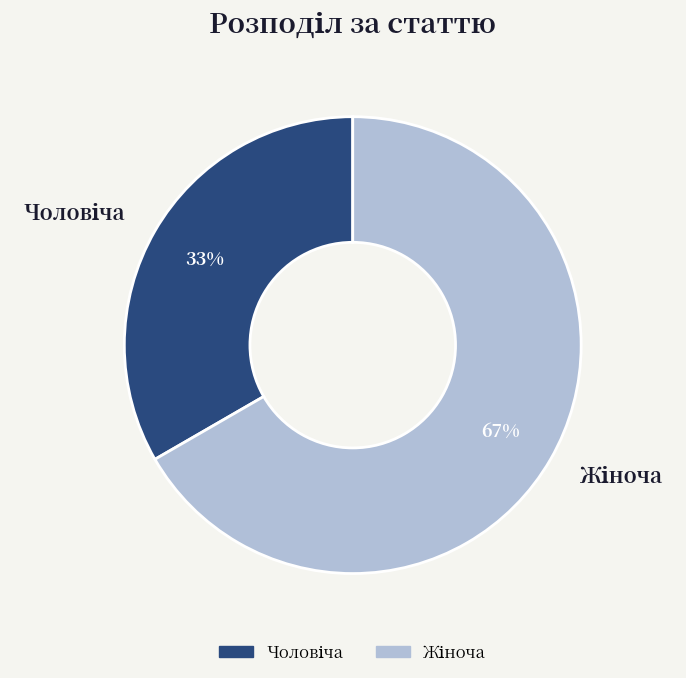

Does any single category account for the majority?

Yes